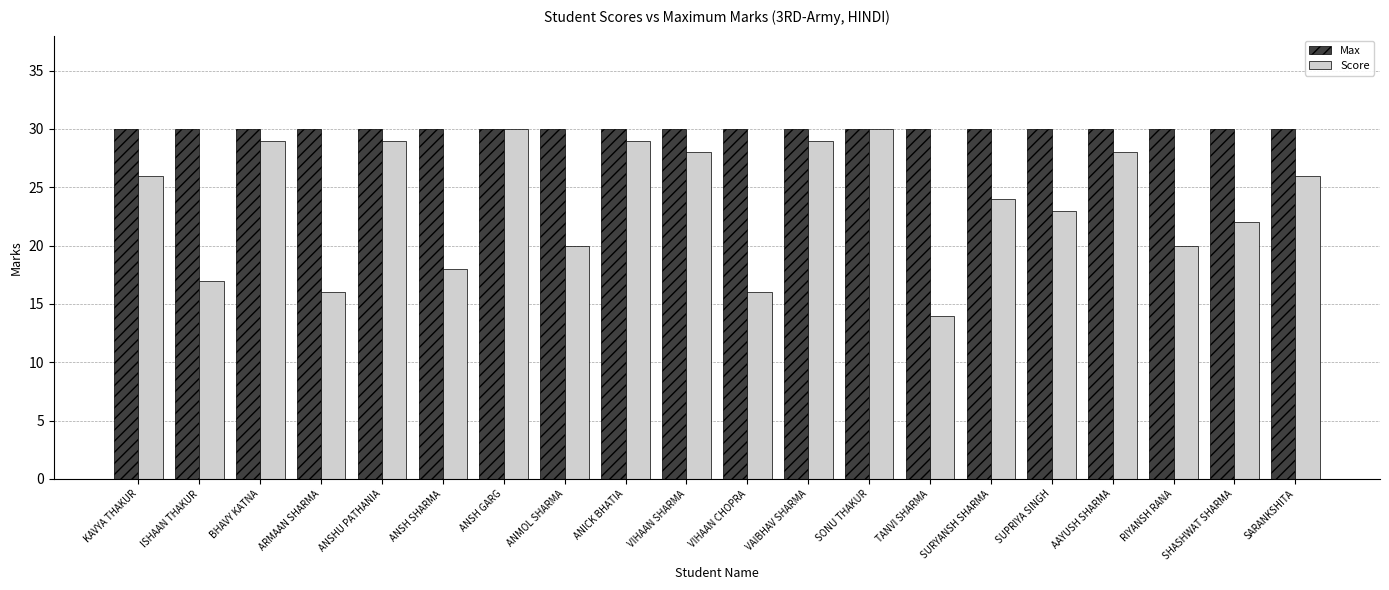

Reading left to right, what are all the values shown in this chart?

Max: KAVYA THAKUR=30	ISHAAN THAKUR=30	BHAVY KATNA=30	ARMAAN SHARMA=30	ANSHU PATHANIA=30	ANSH SHARMA=30	ANSH GARG=30	ANMOL SHARMA=30	ANICK BHATIA=30	VIHAAN SHARMA=30	VIHAAN CHOPRA=30	VAIBHAV SHARMA=30	SONU THAKUR=30	TANVI SHARMA=30	SURYANSH SHARMA=30	SUPRIYA SINGH=30	AAYUSH SHARMA=30	RIYANSH RANA=30	SHASHWAT SHARMA=30	SARANKSHITA=30
Score: KAVYA THAKUR=26	ISHAAN THAKUR=17	BHAVY KATNA=29	ARMAAN SHARMA=16	ANSHU PATHANIA=29	ANSH SHARMA=18	ANSH GARG=30	ANMOL SHARMA=20	ANICK BHATIA=29	VIHAAN SHARMA=28	VIHAAN CHOPRA=16	VAIBHAV SHARMA=29	SONU THAKUR=30	TANVI SHARMA=14	SURYANSH SHARMA=24	SUPRIYA SINGH=23	AAYUSH SHARMA=28	RIYANSH RANA=20	SHASHWAT SHARMA=22	SARANKSHITA=26